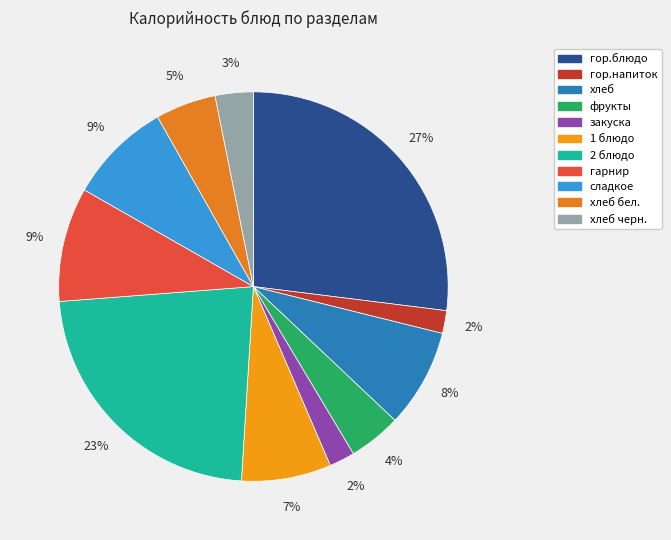

To the nearest percent, what is the difference between the largest and smallest slice percentages?

25%